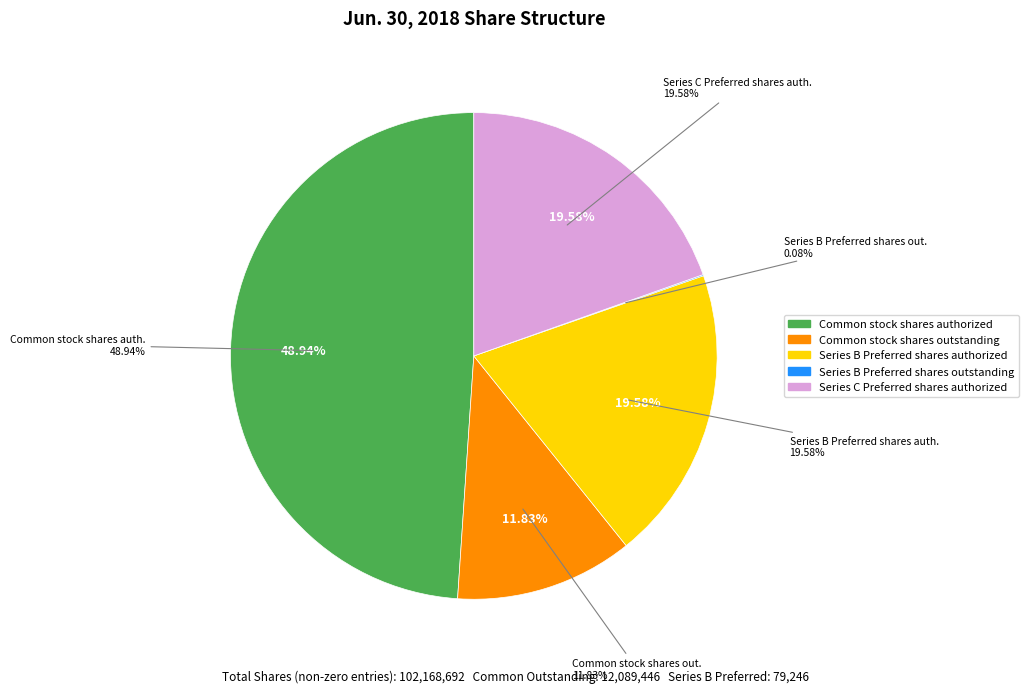

Is the sum of Common stock shares authorized and Series C Preferred shares authorized greater than half?

Yes